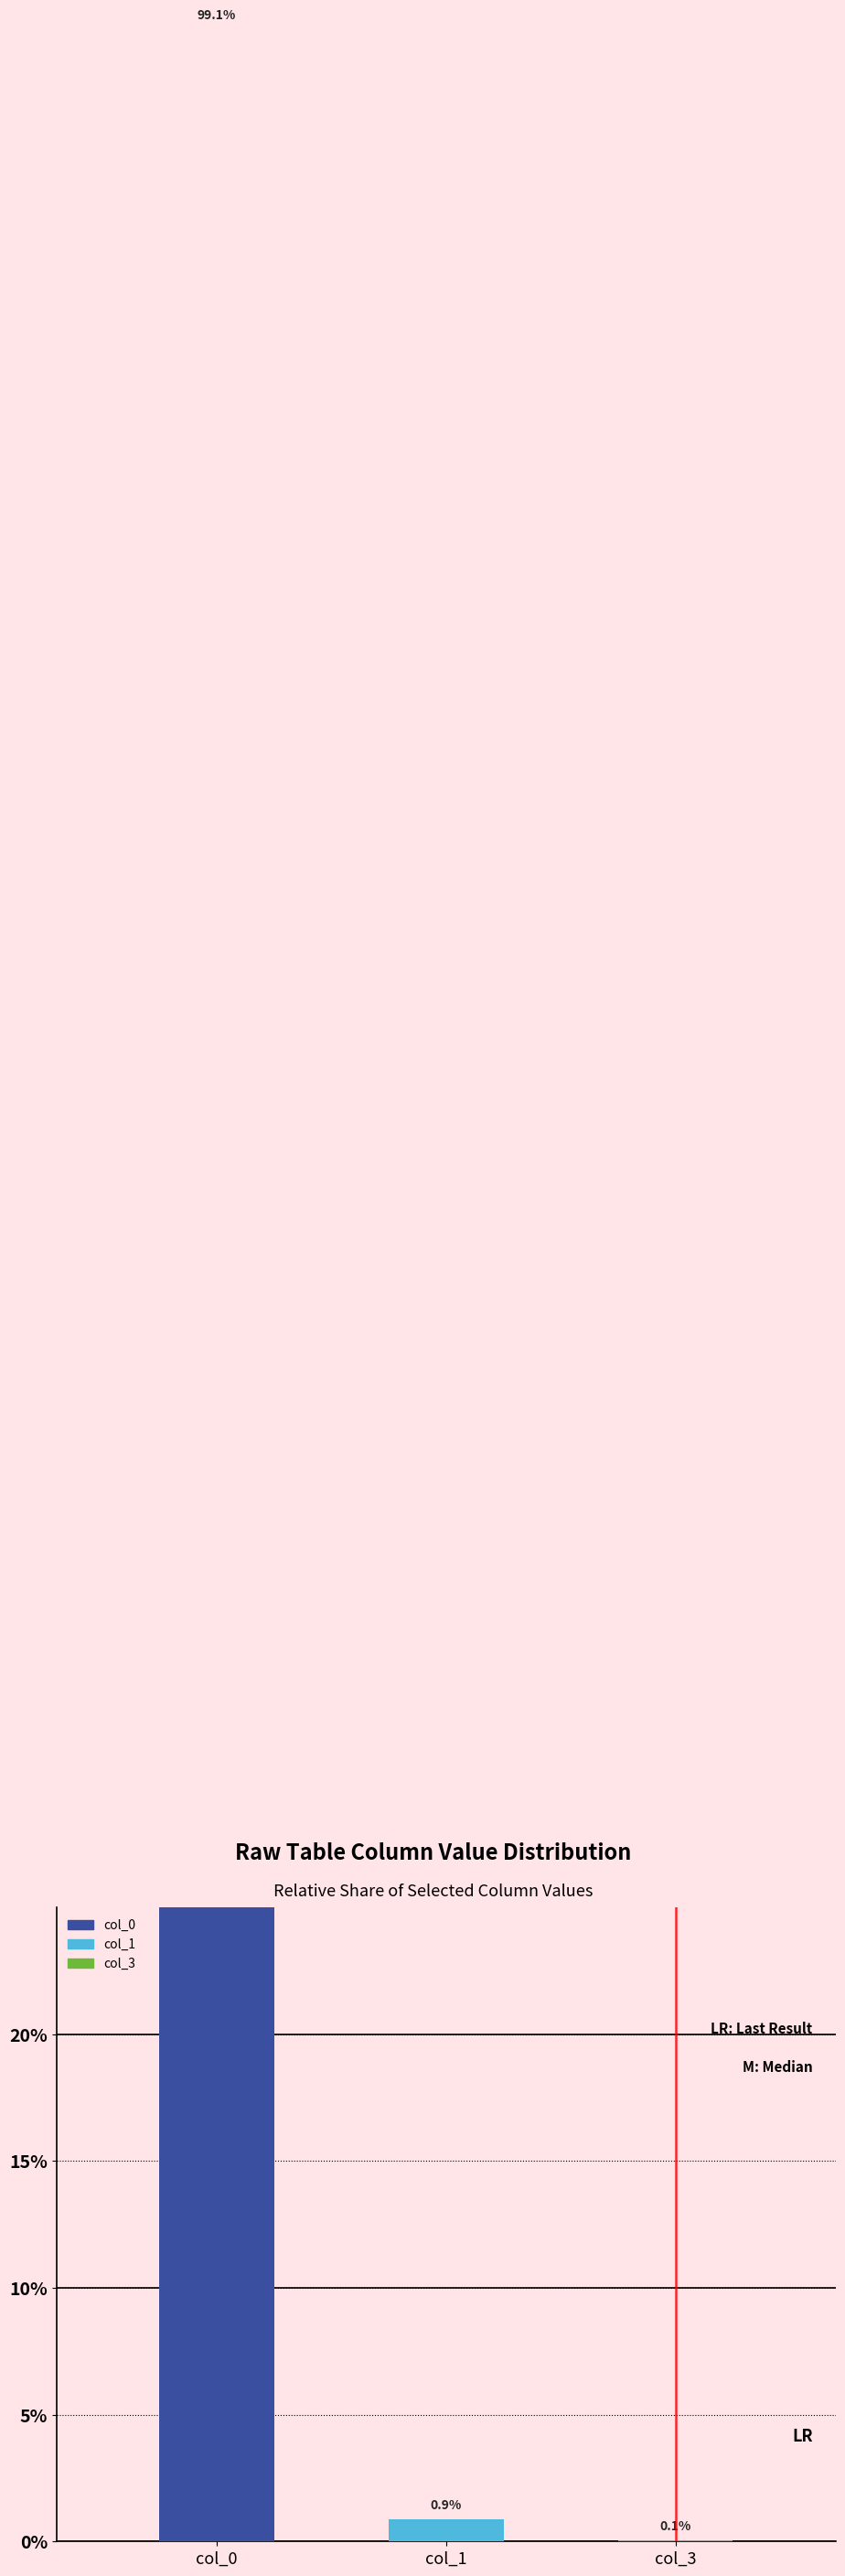

What is the sum of the values at col_1 and col_0?

99.9